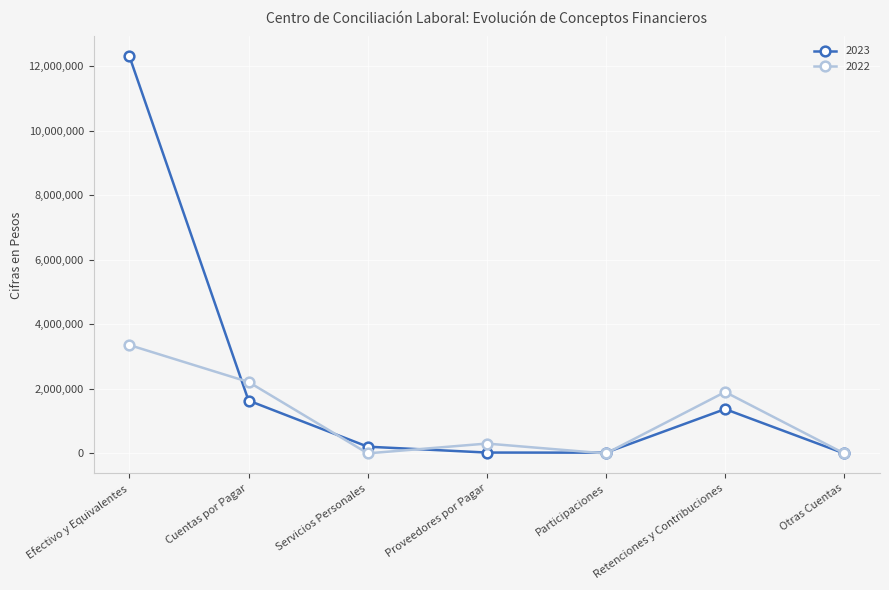

What is the label of the 6th point from the left?

Retenciones y Contribuciones